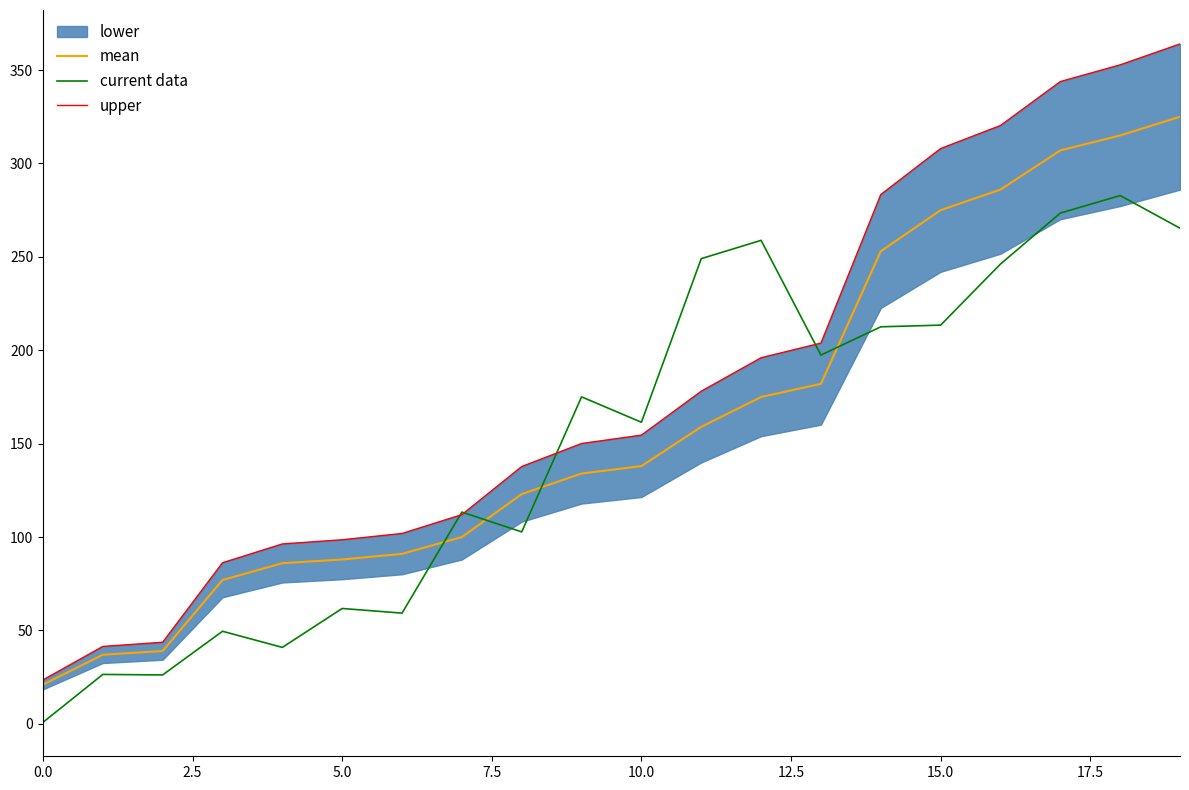

What position from the right is 15?

5